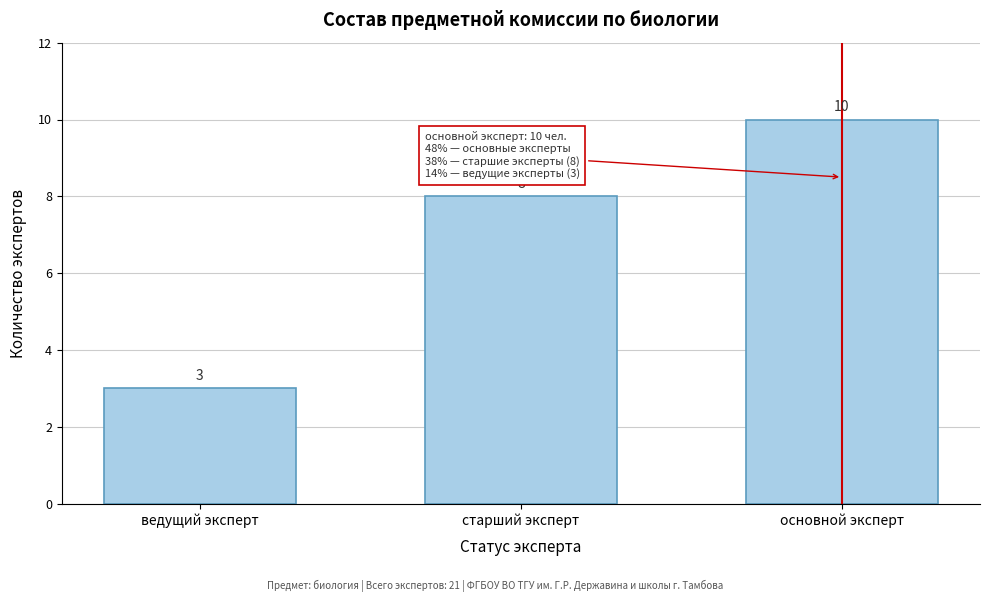

Reading right to left, transcribe all the data shown in this chart.

10	8	3